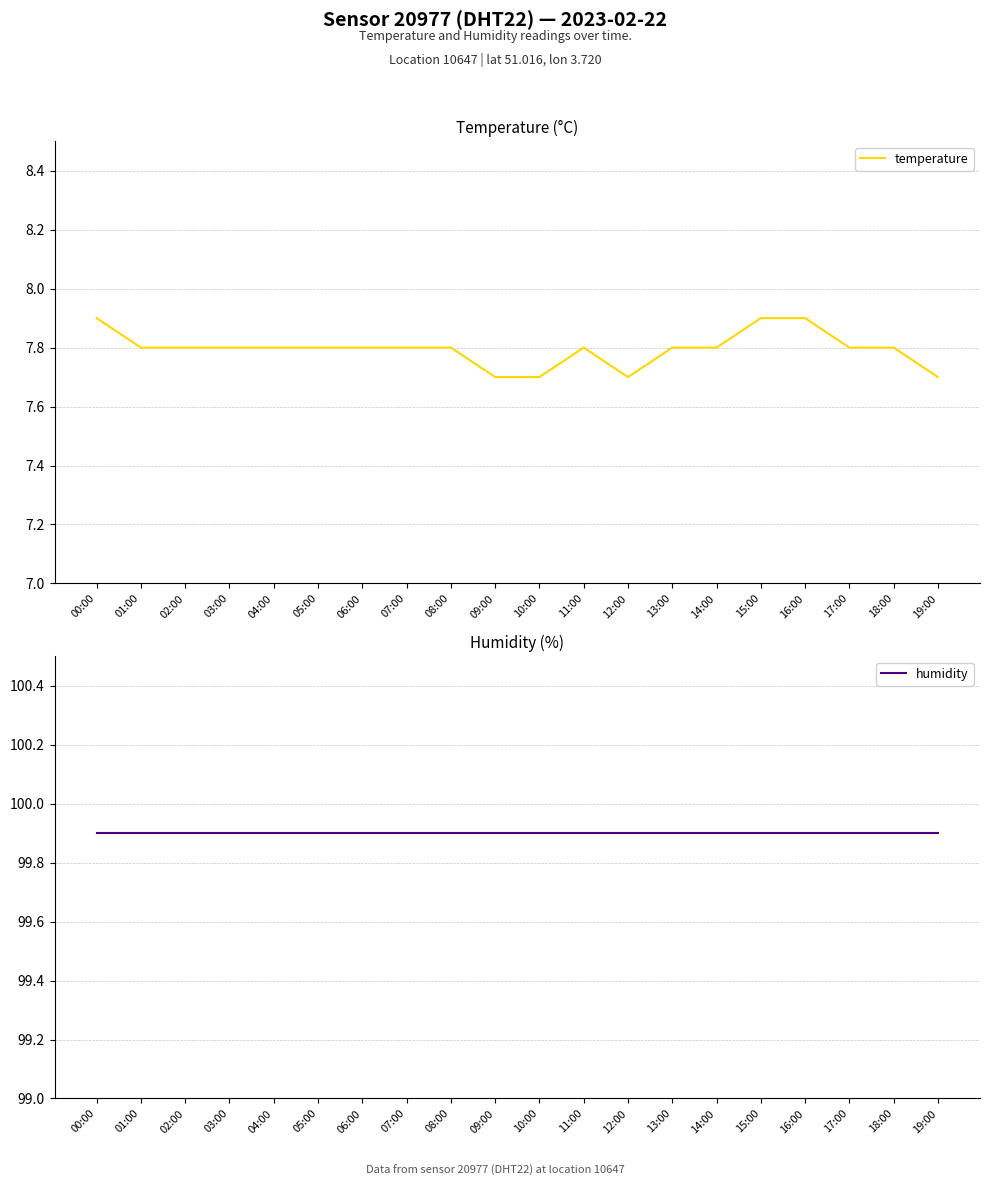

Reading right to left, extract all data points from this chart.

temperature: 19:00=7.7	18:00=7.8	17:00=7.8	16:00=7.9	15:00=7.9	14:00=7.8	13:00=7.8	12:00=7.7	11:00=7.8	10:00=7.7	09:00=7.7	08:00=7.8	07:00=7.8	06:00=7.8	05:00=7.8	04:00=7.8	03:00=7.8	02:00=7.8	01:00=7.8	00:00=7.9
humidity: 19:00=99.9	18:00=99.9	17:00=99.9	16:00=99.9	15:00=99.9	14:00=99.9	13:00=99.9	12:00=99.9	11:00=99.9	10:00=99.9	09:00=99.9	08:00=99.9	07:00=99.9	06:00=99.9	05:00=99.9	04:00=99.9	03:00=99.9	02:00=99.9	01:00=99.9	00:00=99.9